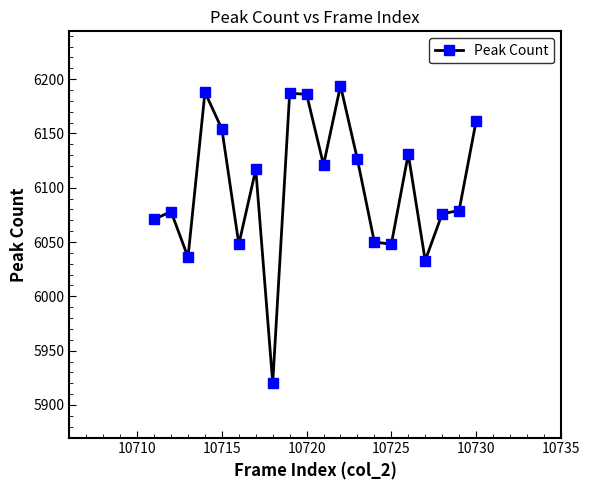

True or false: the data has more than 0 interior local peaks.

True